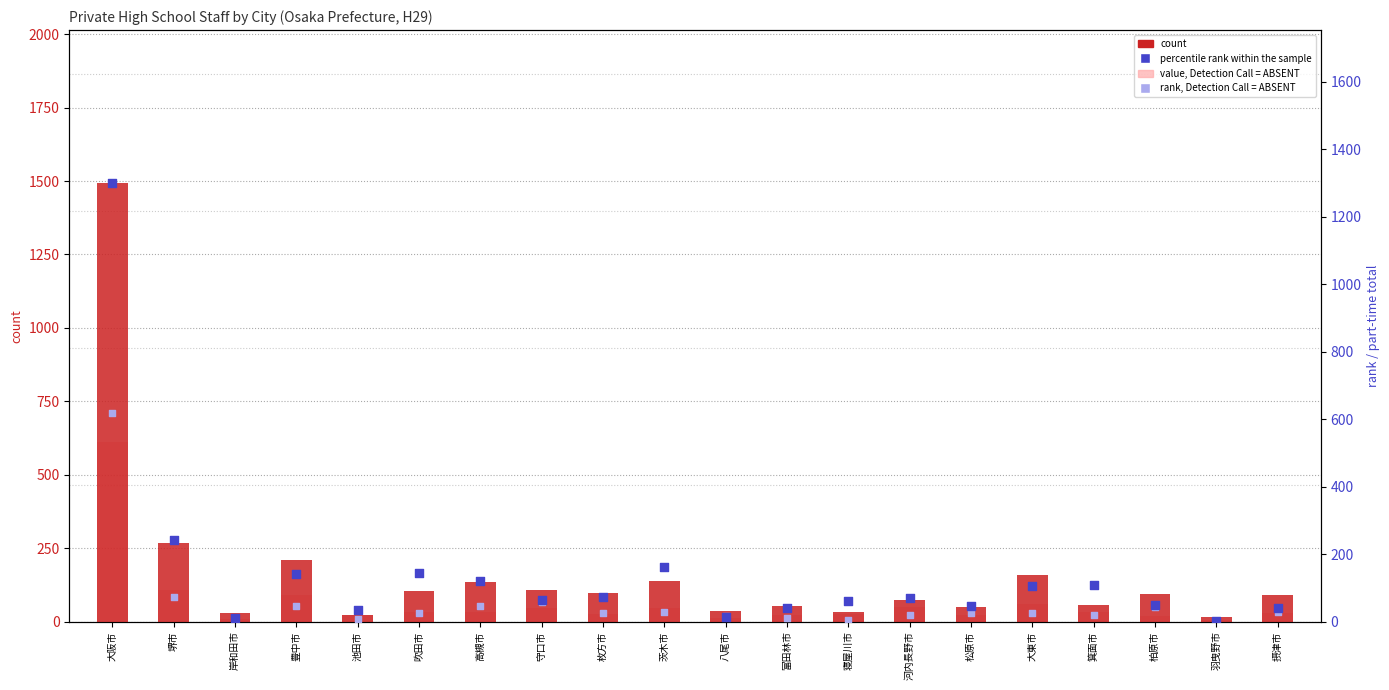

Which series reaches the maximum Y coordinate?

count (male total)